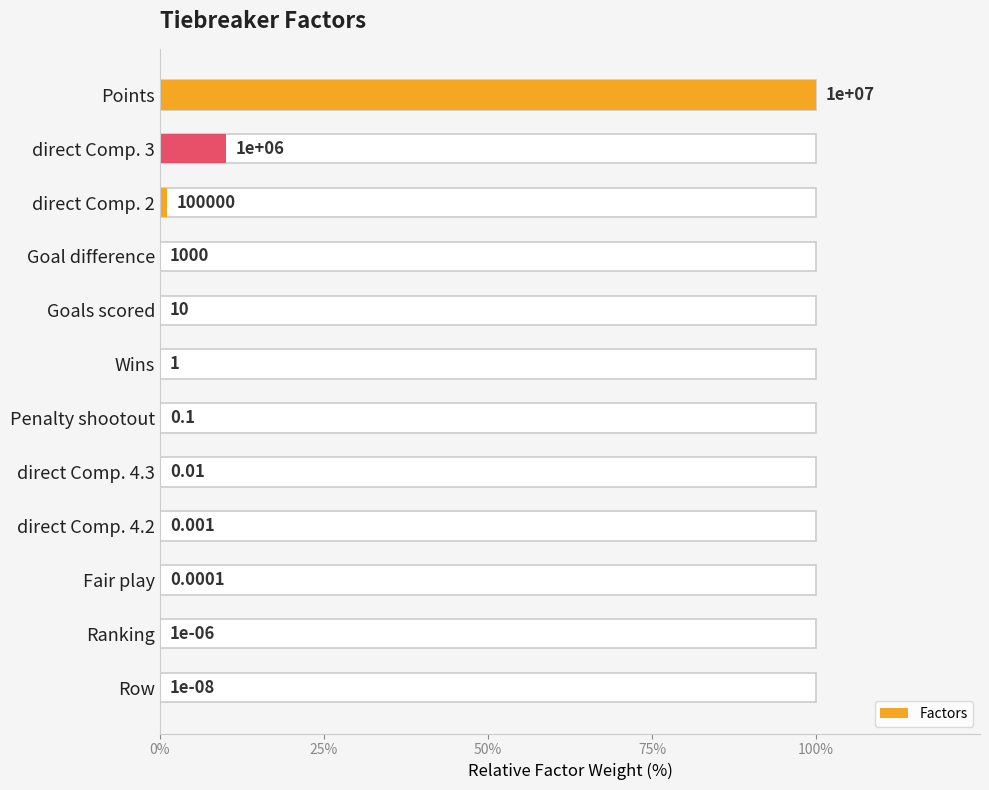

Does the chart contain stacked bars?

No